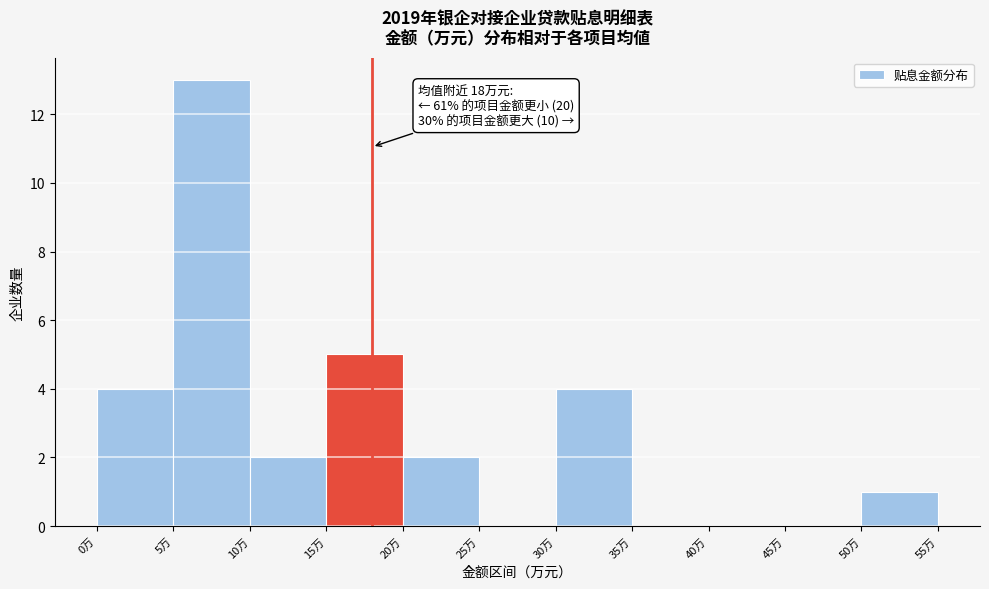

Over which range of the x-axis is the bar tallest?

5 to 10